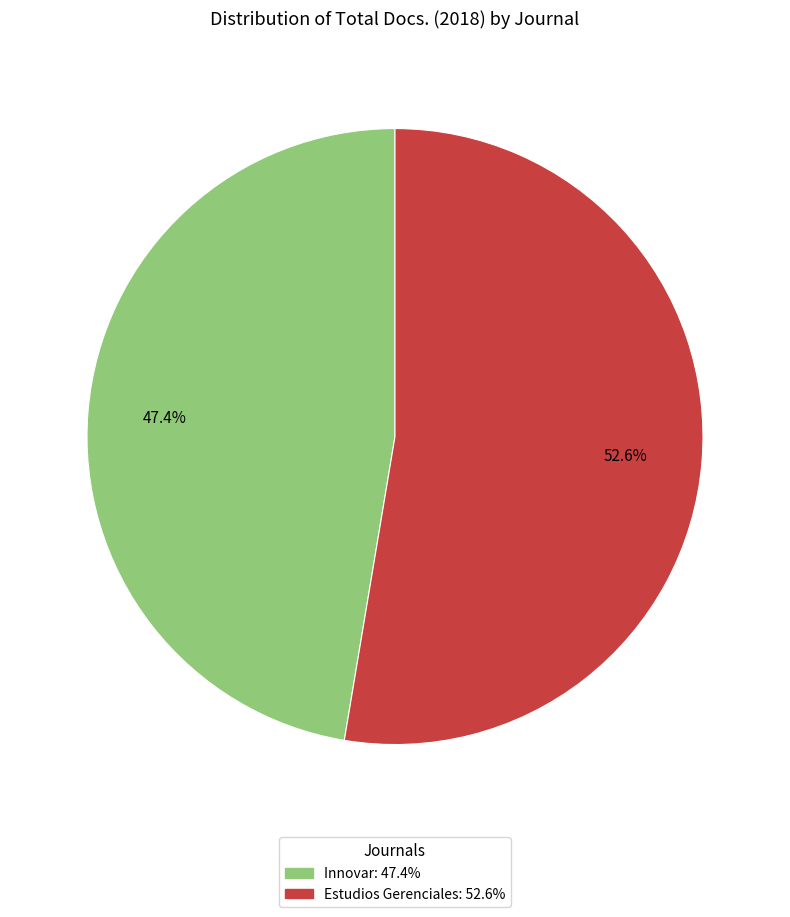

True or false: Innovar accounts for 57% of the total.

False